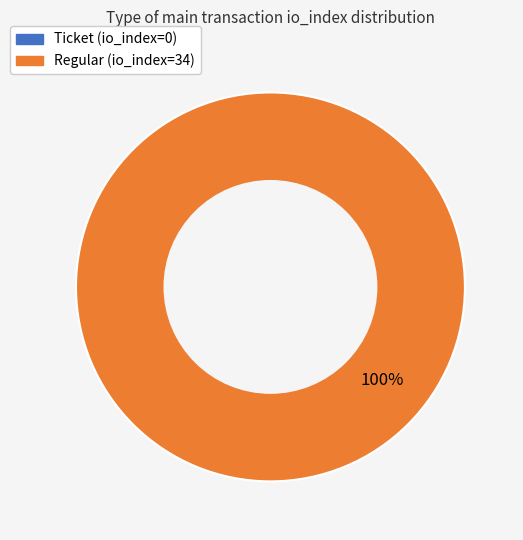

What is the majority slice?

Regular (io_index=34)